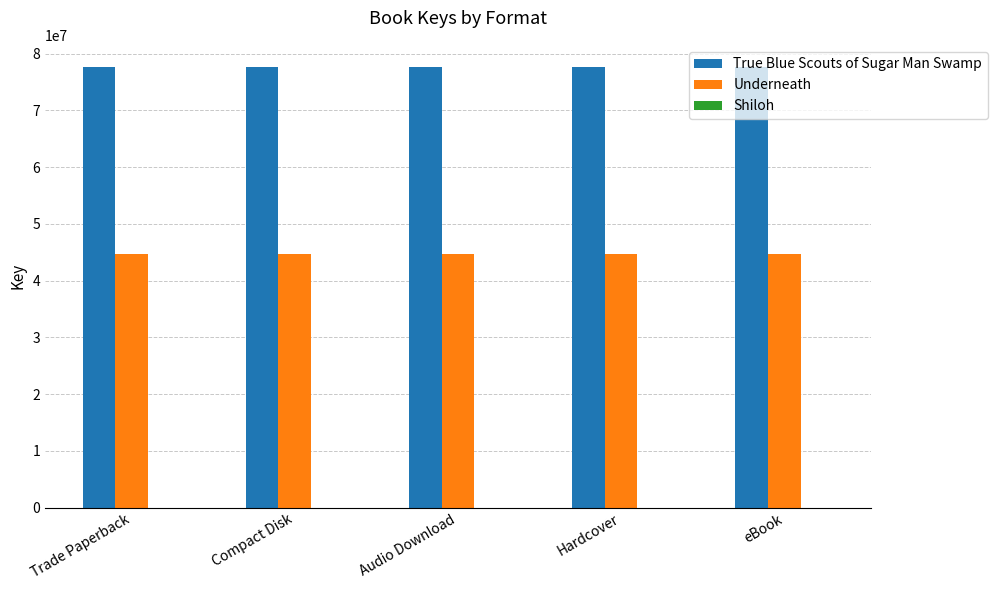

What is the sum of all True Blue Scouts of Sugar Man Swamp values?

388419655